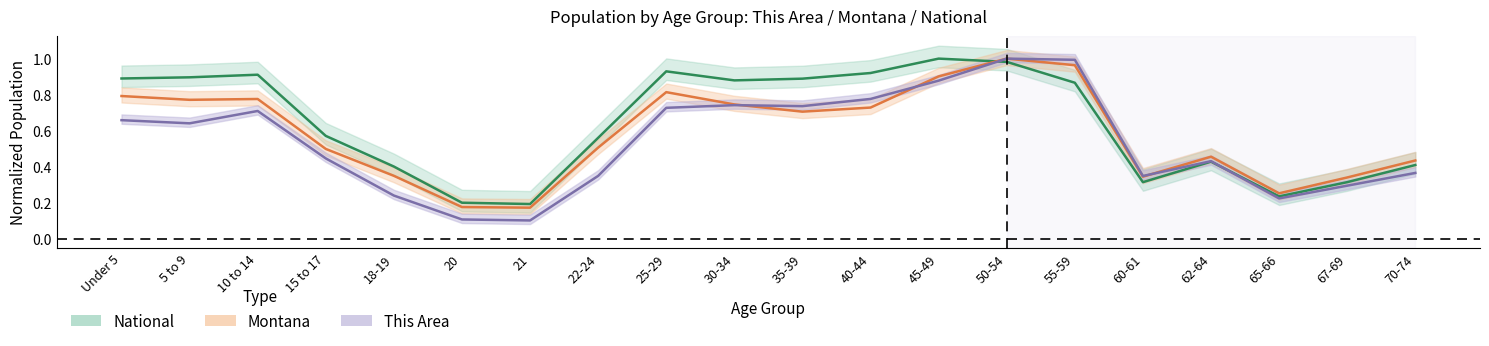

What is the value of the This Area point at the 14th from the left?

1.0